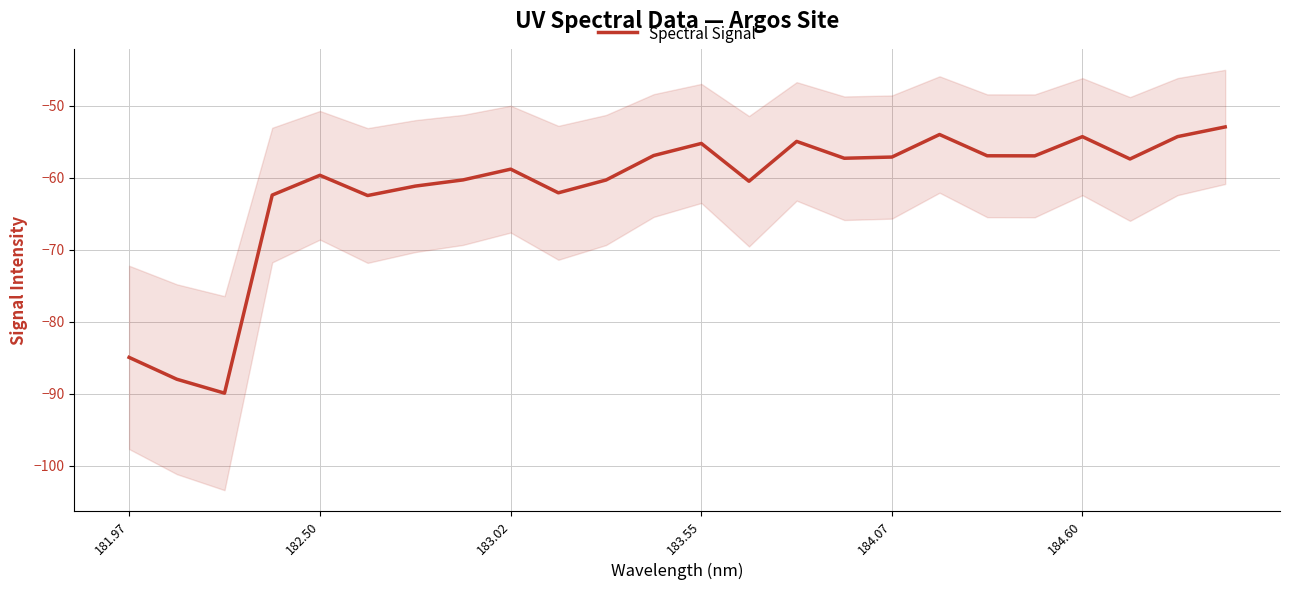

Is it true that Spectral Signal equals -55.2 at 183.55?

True